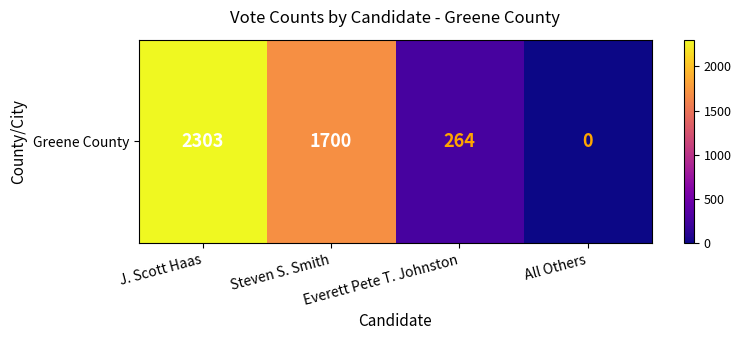

What is the sum of all values?

4267